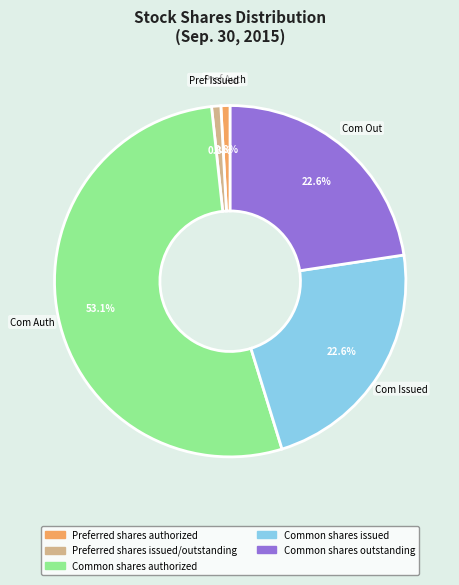

What is the ratio of the value at Common shares issued to the value at Preferred shares authorized?

26.6